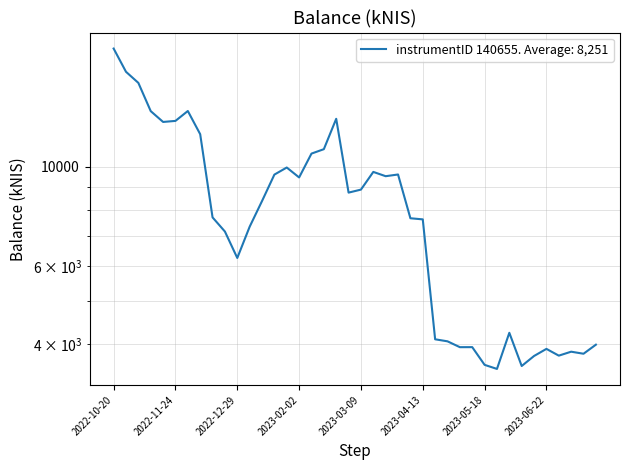

What is the ratio of the value at 2023-03-02 to the value at 2023-06-08?

2.4